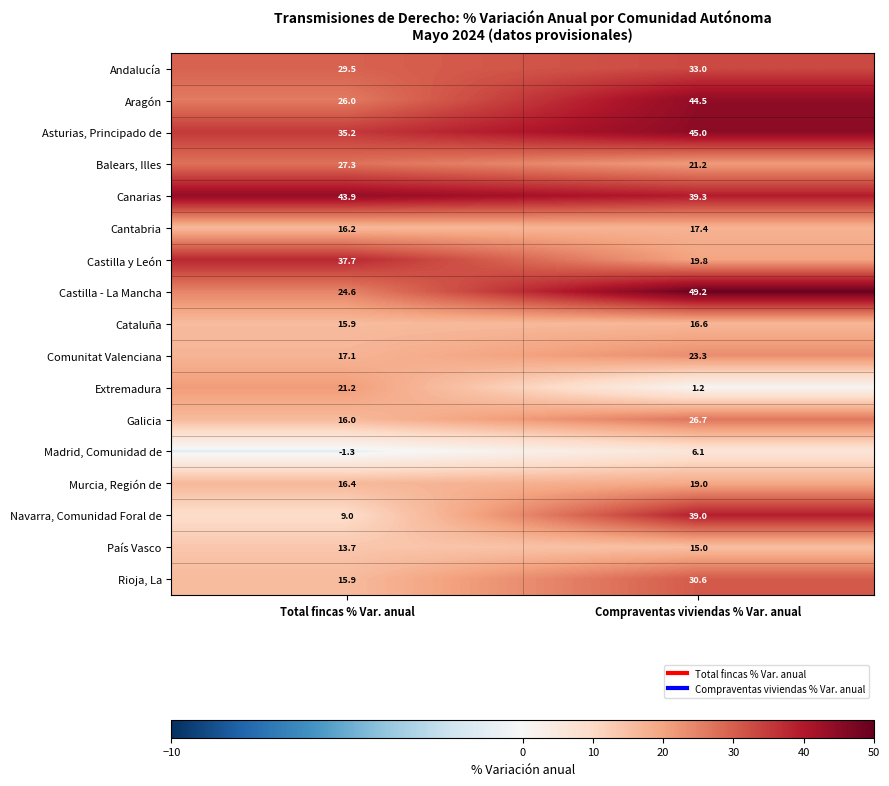

Between Total fincas % Var. anual and Compraventas viviendas % Var. anual, which series saw the biggest shift?

Navarra, Comunidad Foral de